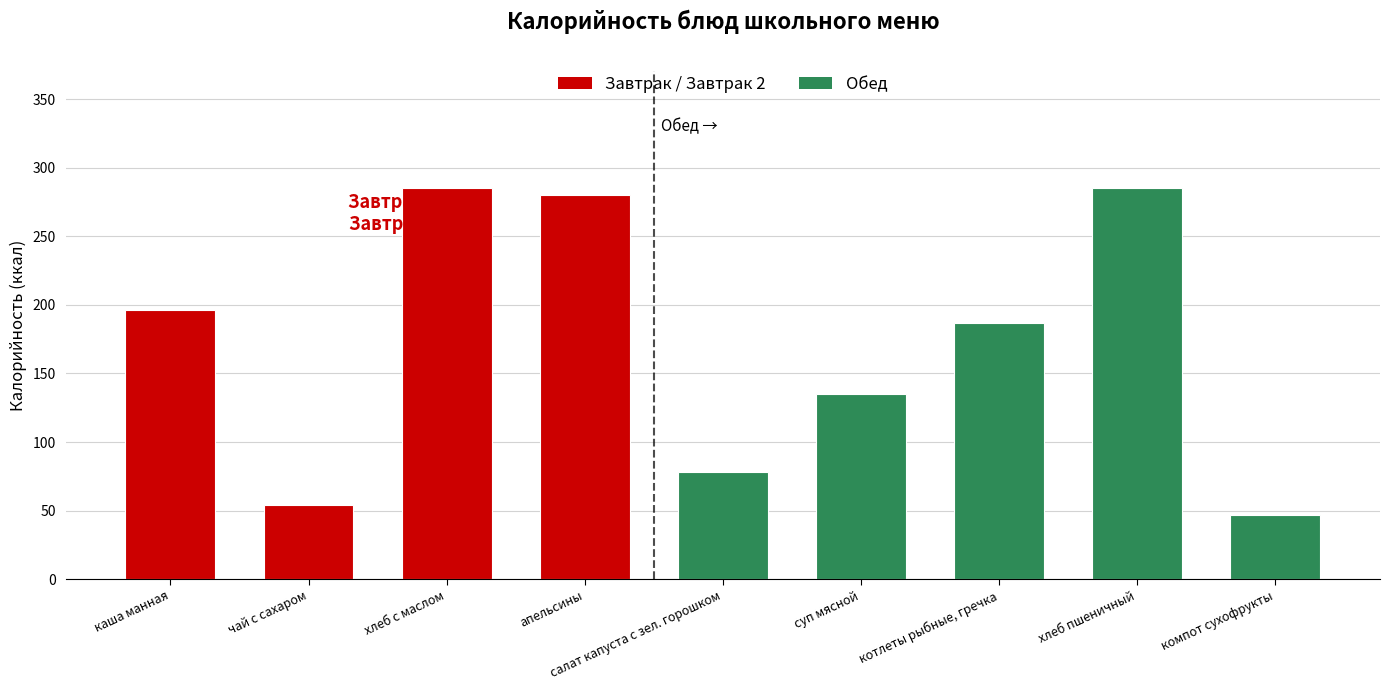

At which category does the chart reach its minimum across all series?

компот сухофрукты